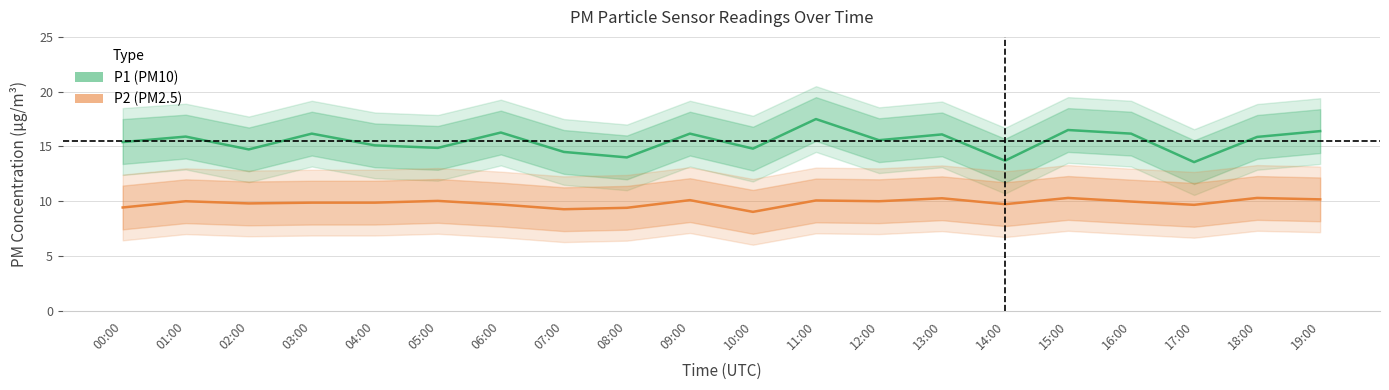

True or false: P1 (PM10) and P2 (PM2.5) intersect in this chart.

False